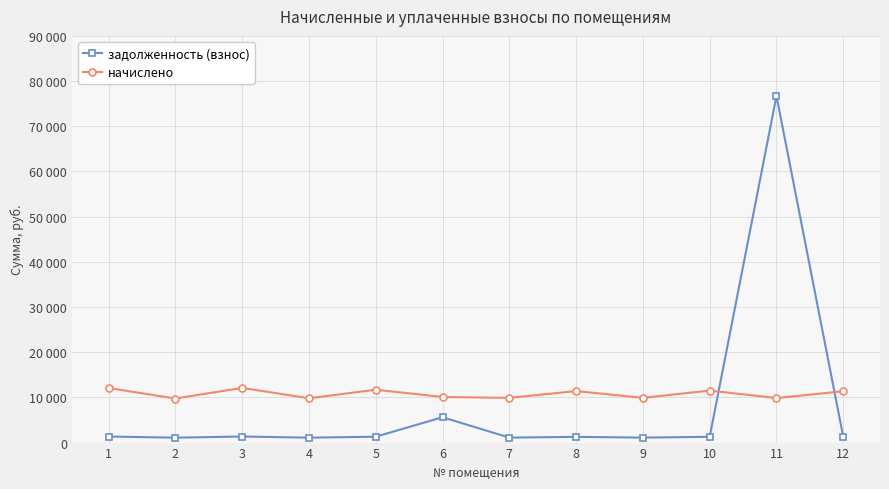

What is the minimum value shown in the chart?

1083.5